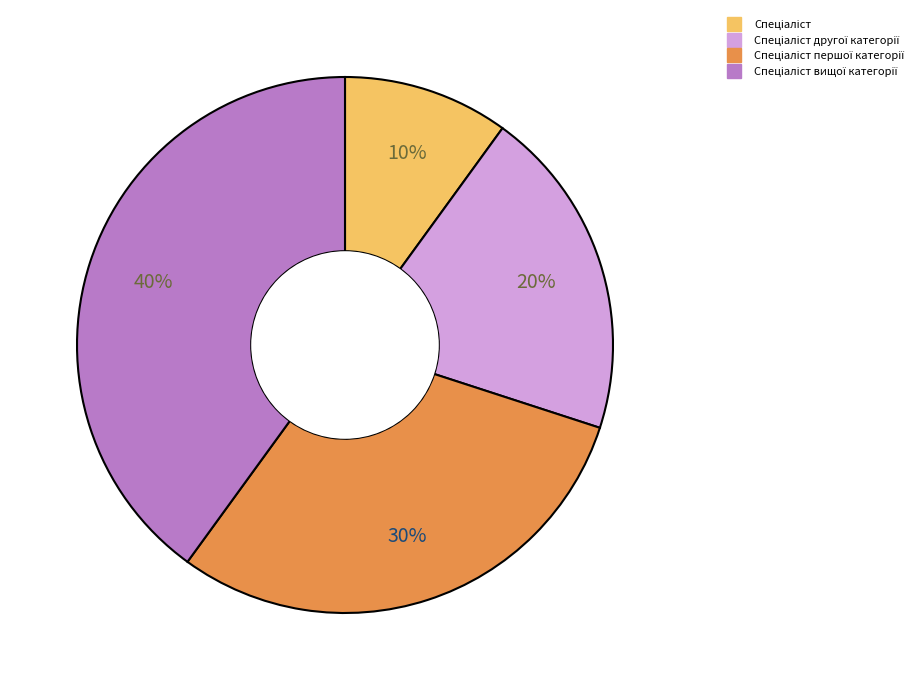

Is there any slice that represents more than half of the pie?

No